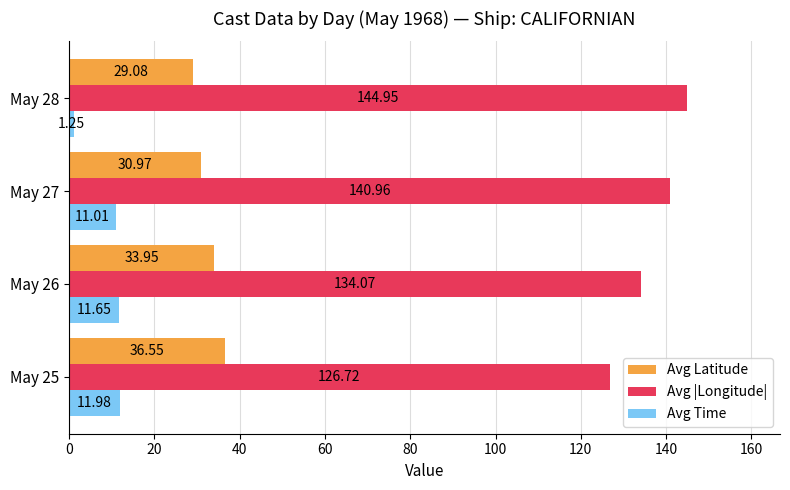

Between May 27 and May 28, which series saw the biggest shift?

Avg Time